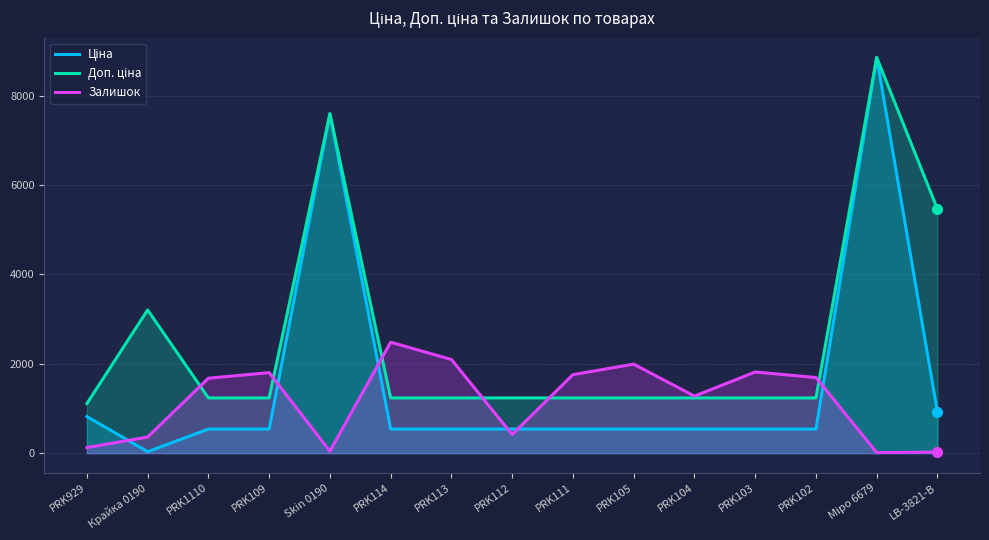

What are all the series names shown in the legend?

Ціна, Доп. ціна, Залишок